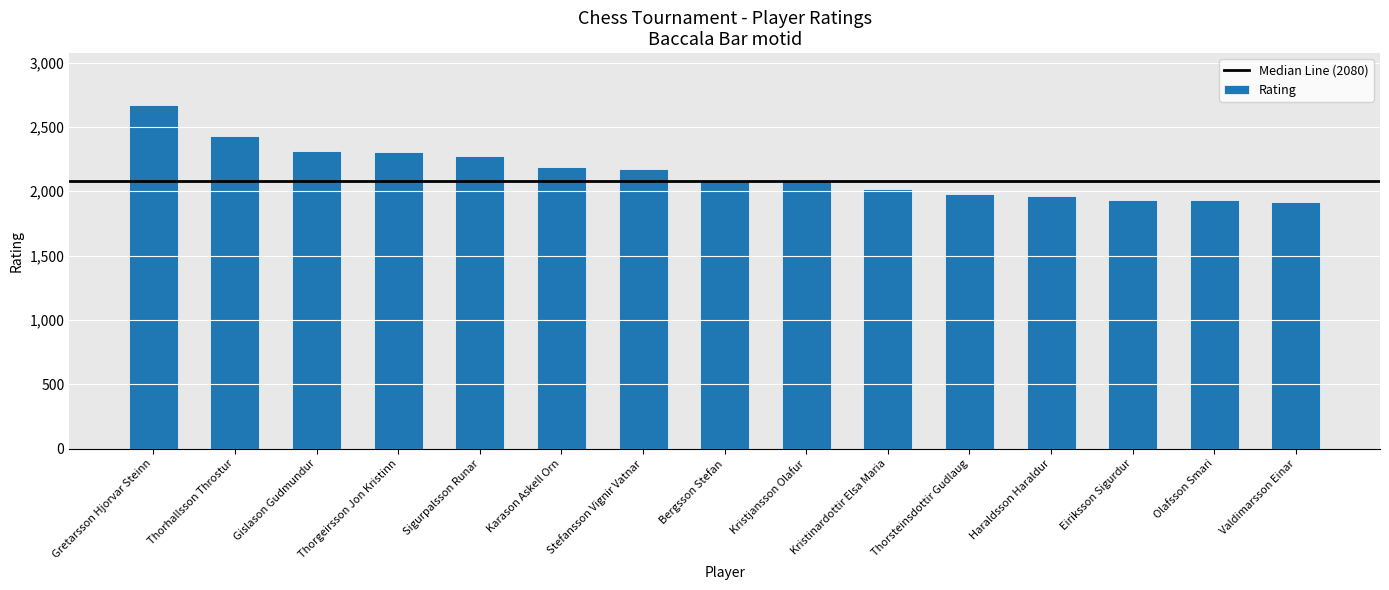

At which category does the chart reach its peak across all series?

Gretarsson Hjorvar Steinn